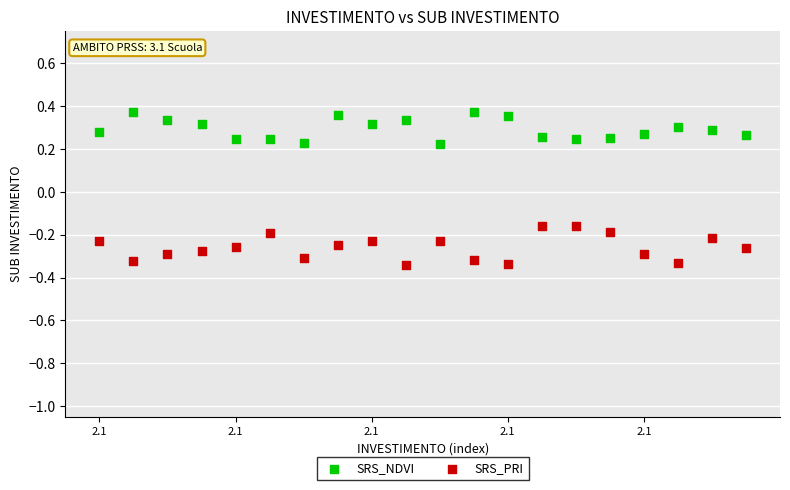

Which series has the largest Y range (max minus min)?

SRS_PRI